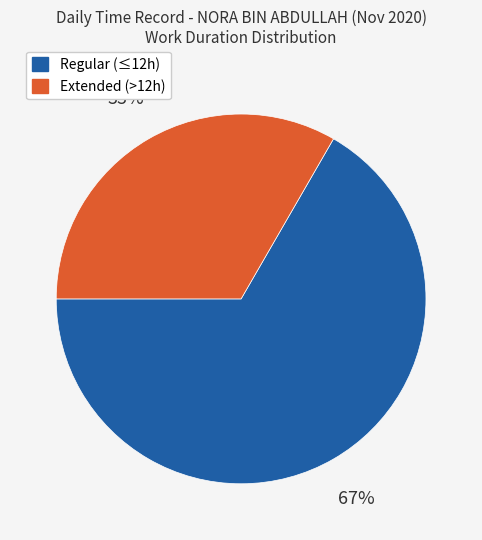

Is there any slice that represents more than half of the pie?

Yes